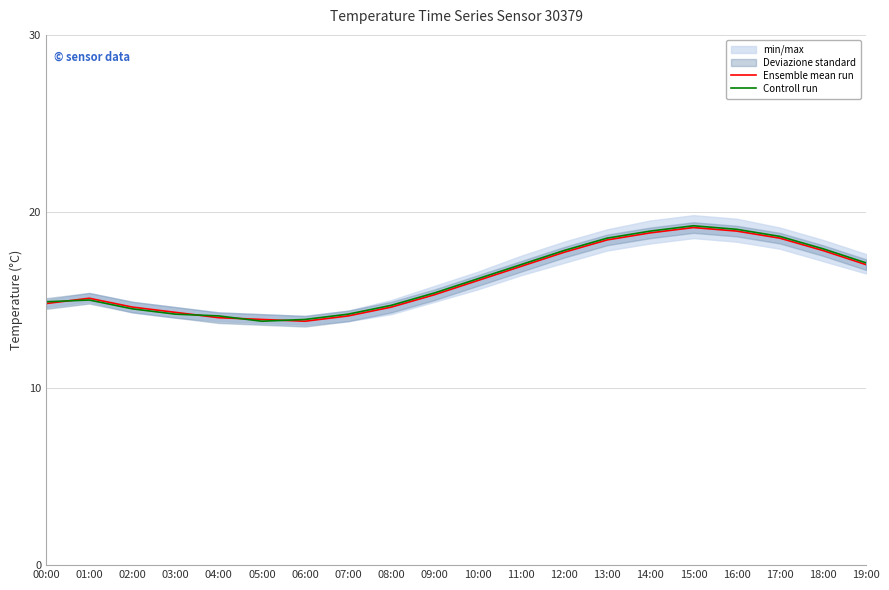

What is the sum of the Controll run values at 00:00 and 17:00?

33.5